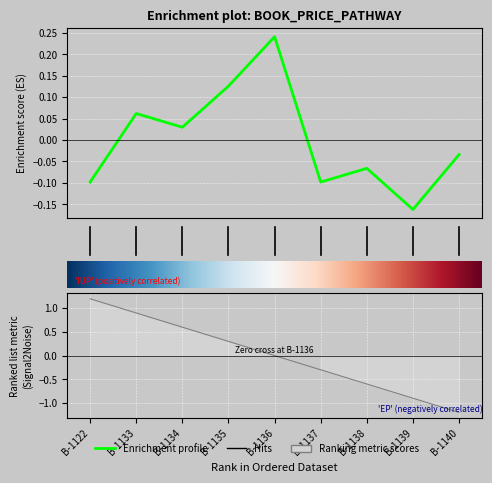

Which has a higher value, B-1135 or B-1133?

B-1135